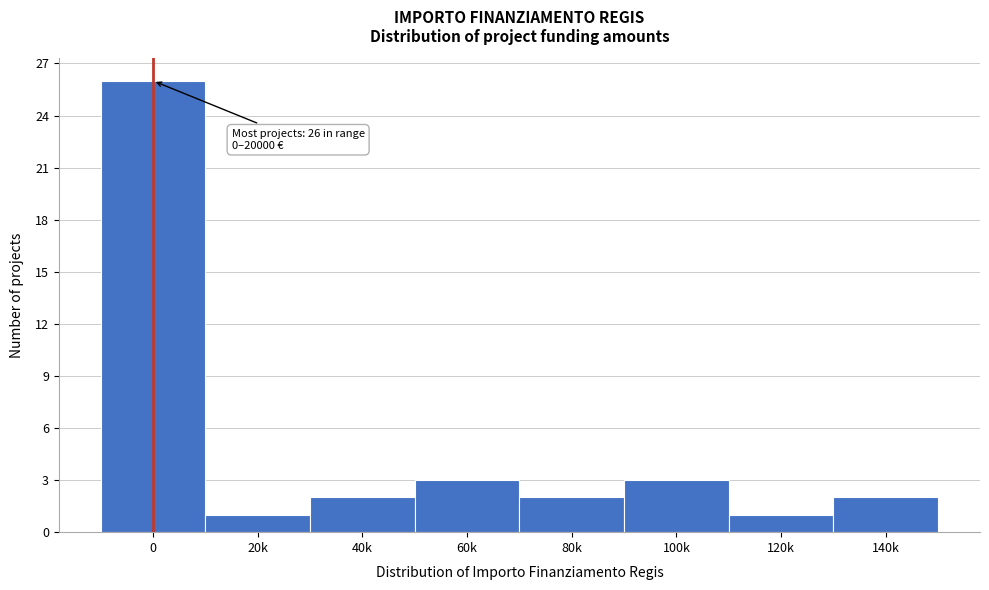

Reading left to right, what are all the values shown in this chart?

0=26	20k=1	40k=2	60k=3	80k=2	100k=3	120k=1	140k=2